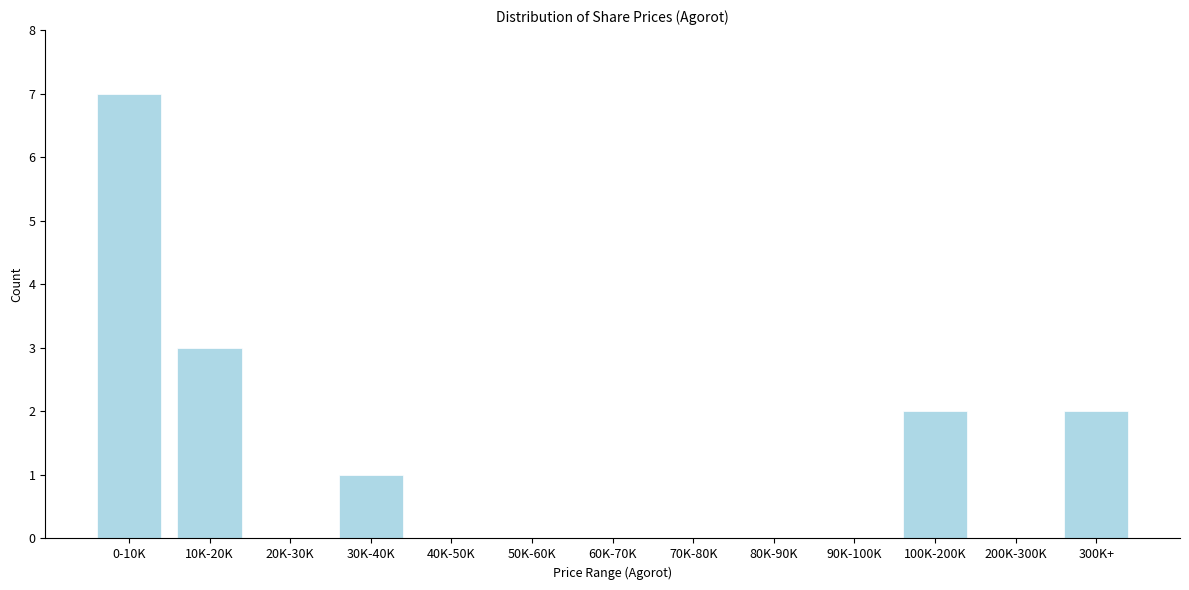

Reading left to right, extract all data points from this chart.

0-10K=7	10K-20K=3	20K-30K=0	30K-40K=1	40K-50K=0	50K-60K=0	60K-70K=0	70K-80K=0	80K-90K=0	90K-100K=0	100K-200K=2	200K-300K=0	300K+=2